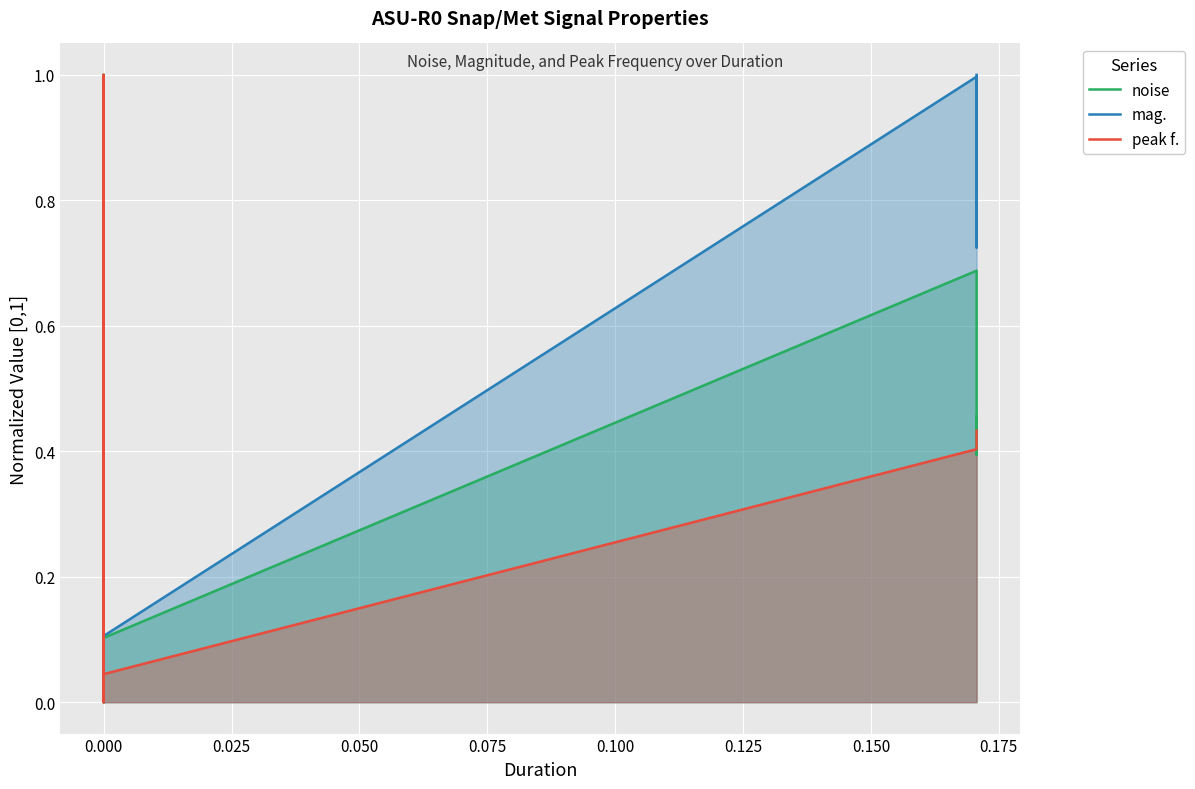

True or false: noise and peak f. cross at least once.

True